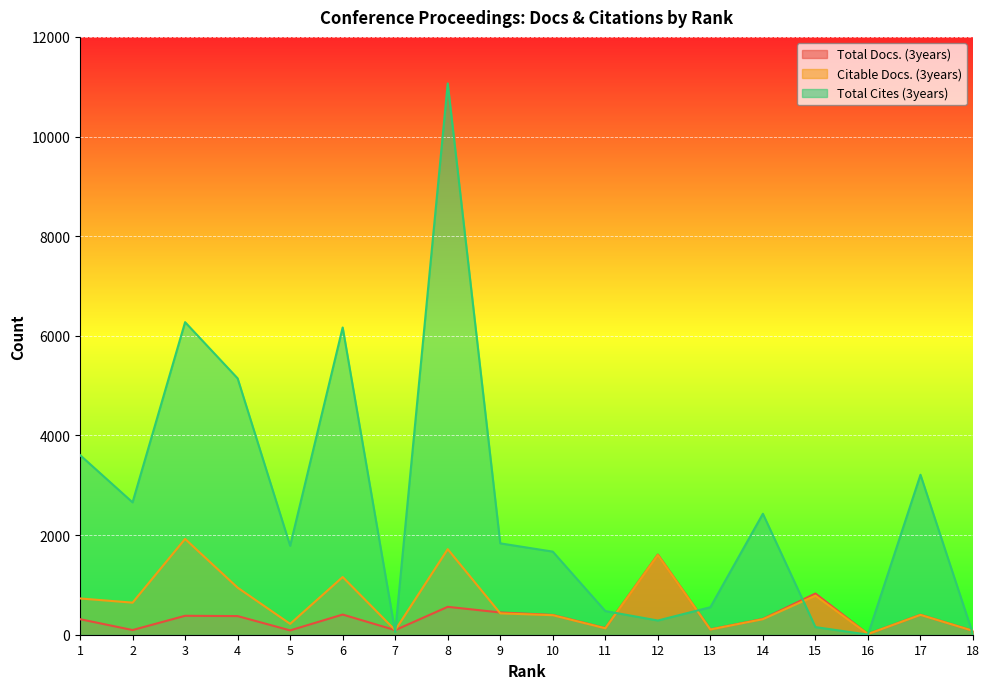

Rank the series at 18 from lowest to highest value.

Total Cites (3years), Citable Docs. (3years), Total Docs. (3years)